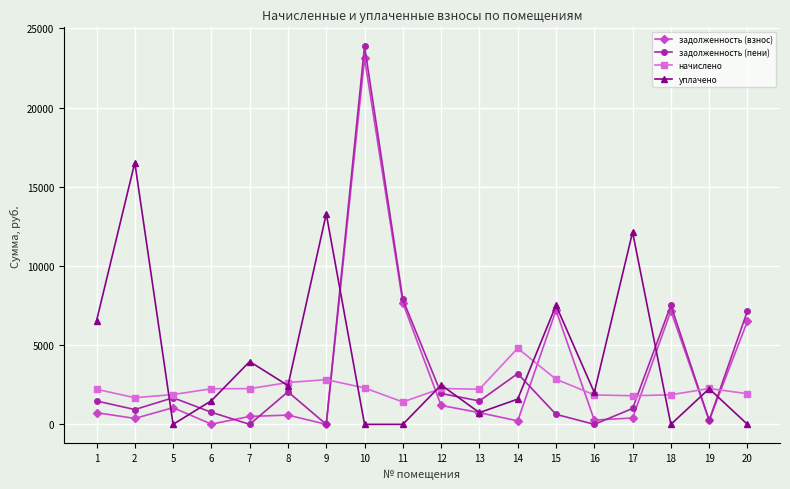

How many lines are shown in the chart?

4